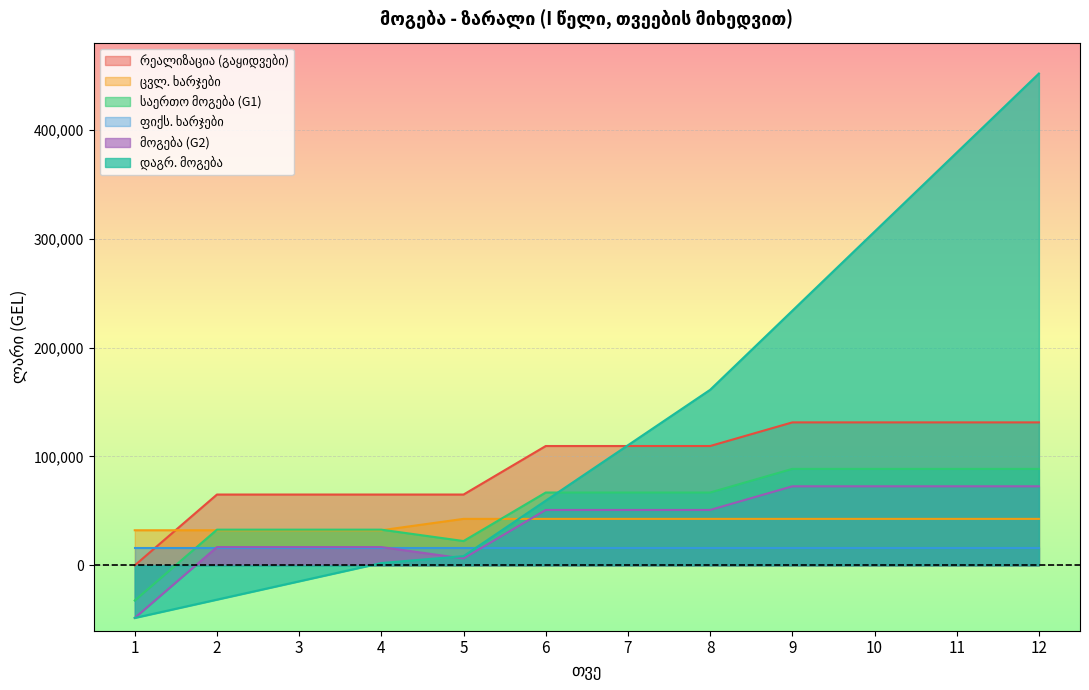

Is the value of საერთო მოგება (G1) at 8 greater than the value of მოგება (G2) at 12?

No